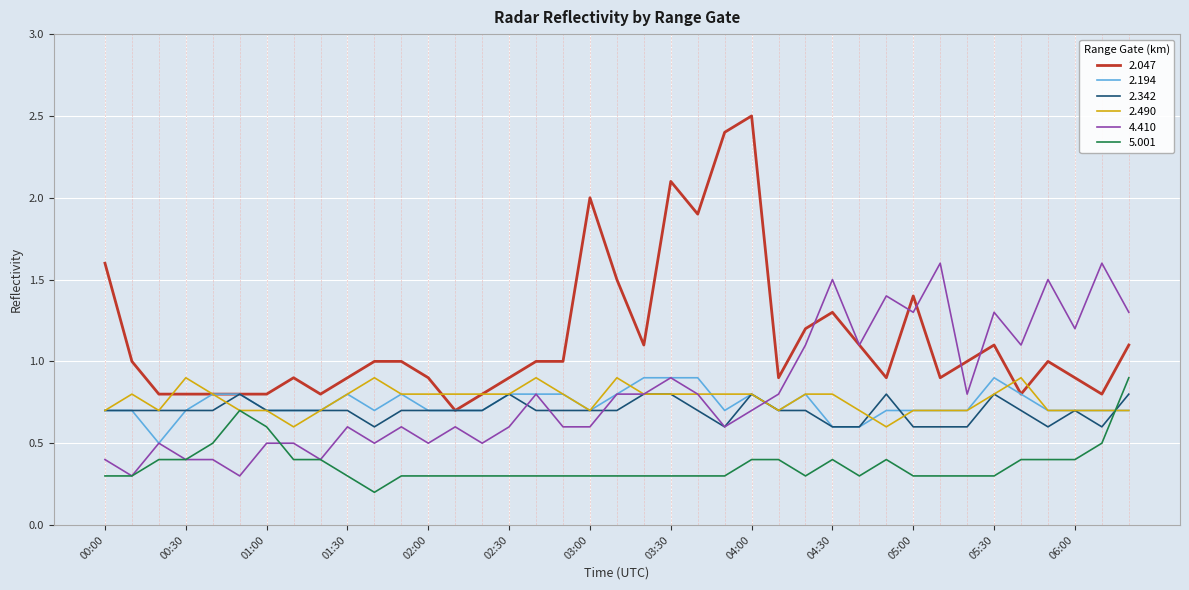

Reading left to right, transcribe all the data shown in this chart.

2.047: 1.6	1.0	0.8	0.8	0.8	0.8	0.8	0.9	0.8	0.9	1.0	1.0	0.9	0.7	0.8	0.9	1.0	1.0	2.0	1.5	1.1	2.1	1.9	2.4	2.5	0.9	1.2	1.3	1.1	0.9	1.4	0.9	1.0	1.1	0.8	1.0	0.9	0.8	1.1
2.194: 0.7	0.7	0.5	0.7	0.8	0.8	0.7	0.7	0.7	0.8	0.7	0.8	0.7	0.7	0.7	0.8	0.8	0.8	0.7	0.8	0.9	0.9	0.9	0.7	0.8	0.7	0.8	0.6	0.6	0.7	0.7	0.7	0.7	0.9	0.8	0.7	0.7	0.7	0.7
2.342: 0.7	0.7	0.7	0.7	0.7	0.8	0.7	0.7	0.7	0.7	0.6	0.7	0.7	0.7	0.7	0.8	0.7	0.7	0.7	0.7	0.8	0.8	0.7	0.6	0.8	0.7	0.7	0.6	0.6	0.8	0.6	0.6	0.6	0.8	0.7	0.6	0.7	0.6	0.8
2.490: 0.7	0.8	0.7	0.9	0.8	0.7	0.7	0.6	0.7	0.8	0.9	0.8	0.8	0.8	0.8	0.8	0.9	0.8	0.7	0.9	0.8	0.8	0.8	0.8	0.8	0.7	0.8	0.8	0.7	0.6	0.7	0.7	0.7	0.8	0.9	0.7	0.7	0.7	0.7
4.410: 0.4	0.3	0.5	0.4	0.4	0.3	0.5	0.5	0.4	0.6	0.5	0.6	0.5	0.6	0.5	0.6	0.8	0.6	0.6	0.8	0.8	0.9	0.8	0.6	0.7	0.8	1.1	1.5	1.1	1.4	1.3	1.6	0.8	1.3	1.1	1.5	1.2	1.6	1.3
5.001: 0.3	0.3	0.4	0.4	0.5	0.7	0.6	0.4	0.4	0.3	0.2	0.3	0.3	0.3	0.3	0.3	0.3	0.3	0.3	0.3	0.3	0.3	0.3	0.3	0.4	0.4	0.3	0.4	0.3	0.4	0.3	0.3	0.3	0.3	0.4	0.4	0.4	0.5	0.9